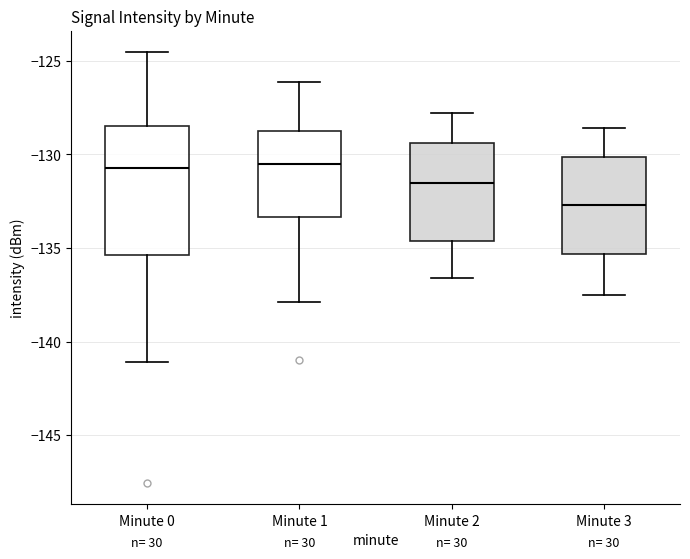

Reading left to right, transcribe this box plot: for each box, give where its median line is, the range the box spans, and where its two whiskers end, as read against the y-axis. The values are not printed on the chart, so give them approximately, as read against the axis.

Minute 0: median -130.5, box -135.5 to -128.5, whiskers -141.0 to -124.5
Minute 1: median -130.5, box -133.5 to -129.0, whiskers -138.0 to -126.0
Minute 2: median -131.5, box -134.5 to -129.5, whiskers -136.5 to -128.0
Minute 3: median -132.5, box -135.5 to -130.0, whiskers -137.5 to -128.5